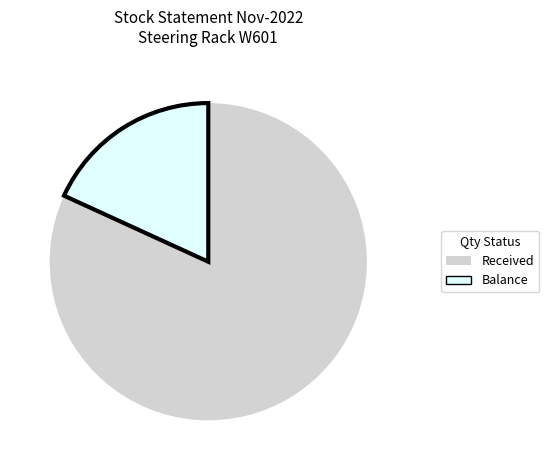

Approximately how many times larger is the value at Received compared to Balance?

4.5